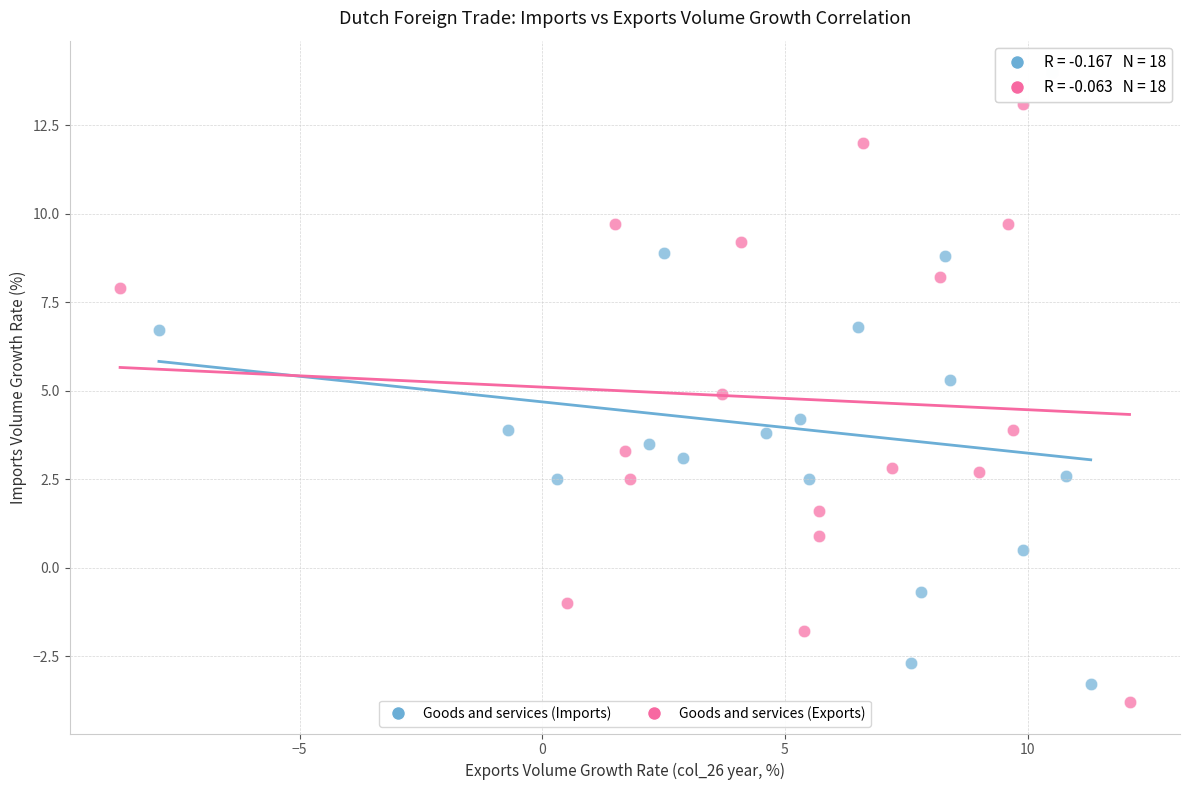

What are all the series names shown in the legend?

Goods and services (Imports), Goods and services (Exports)